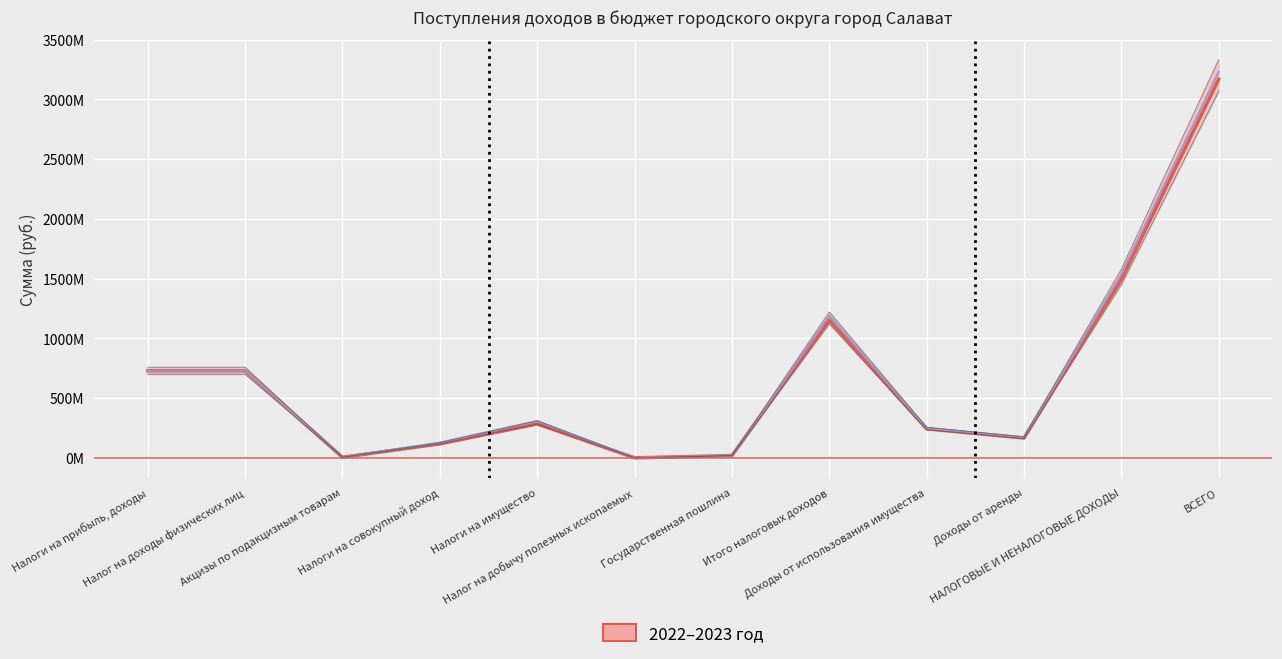

What is the average value of the 2022 год series?

675770135.0